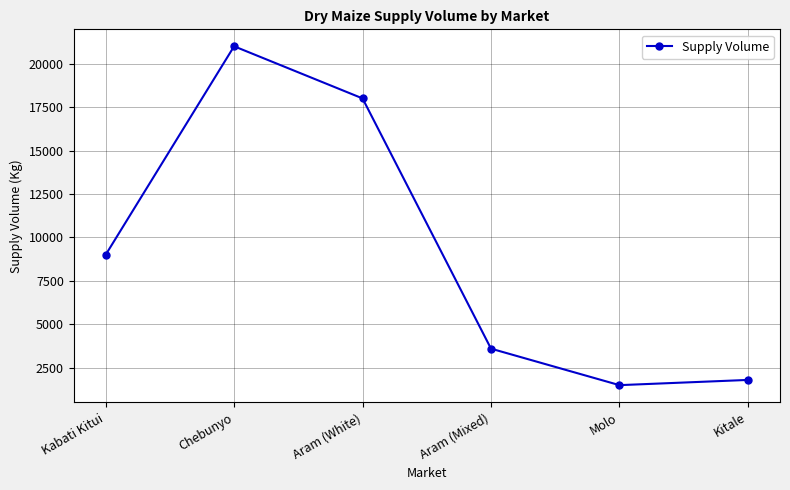

Count the number of categories in the chart.

6